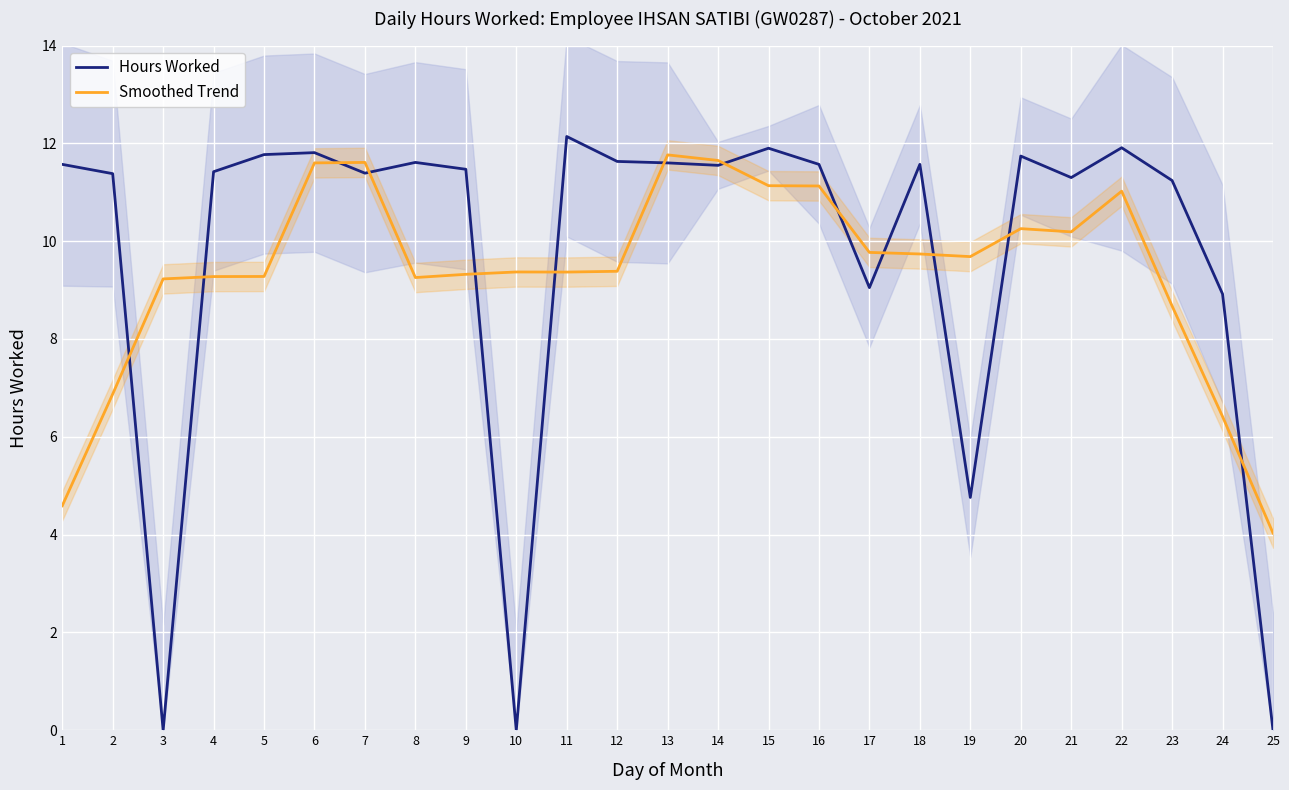

Reading left to right, extract all data points from this chart.

Hours Worked: 11.6	11.4	0.0	11.4	11.8	11.8	11.4	11.6	11.5	0.0	12.1	11.6	11.6	11.6	11.9	11.6	9.1	11.6	4.8	11.7	11.3	11.9	11.2	8.9	0.0
Smoothed Trend: 4.6	6.9	9.2	9.3	9.3	11.6	11.6	9.3	9.3	9.4	9.4	9.4	11.8	11.7	11.1	11.1	9.8	9.7	9.7	10.3	10.2	11.0	8.7	6.4	4.0